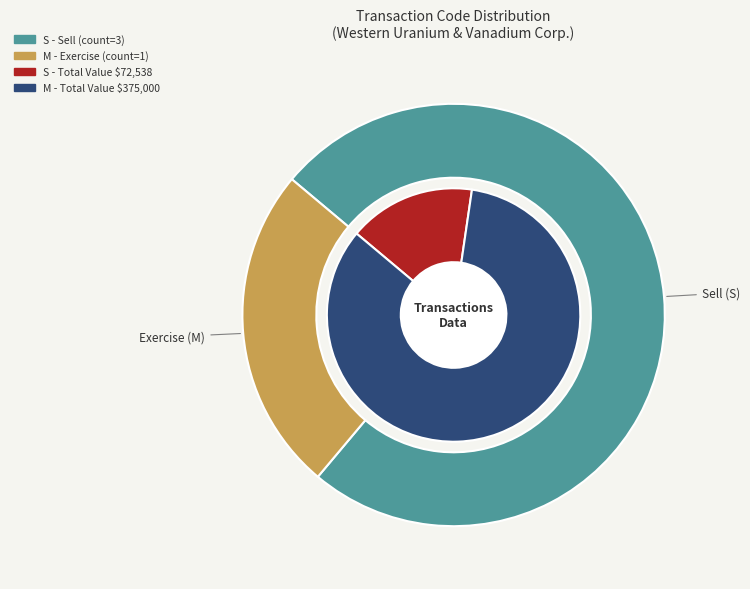

Count the number of slices in the pie.

2